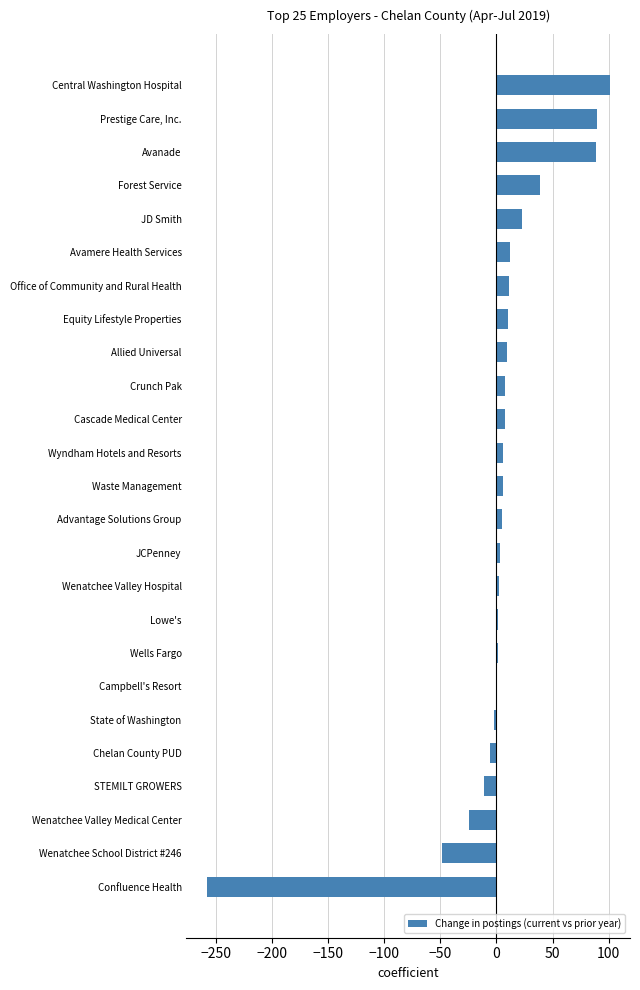

Between Avamere Health Services and JD Smith, which is larger?

JD Smith